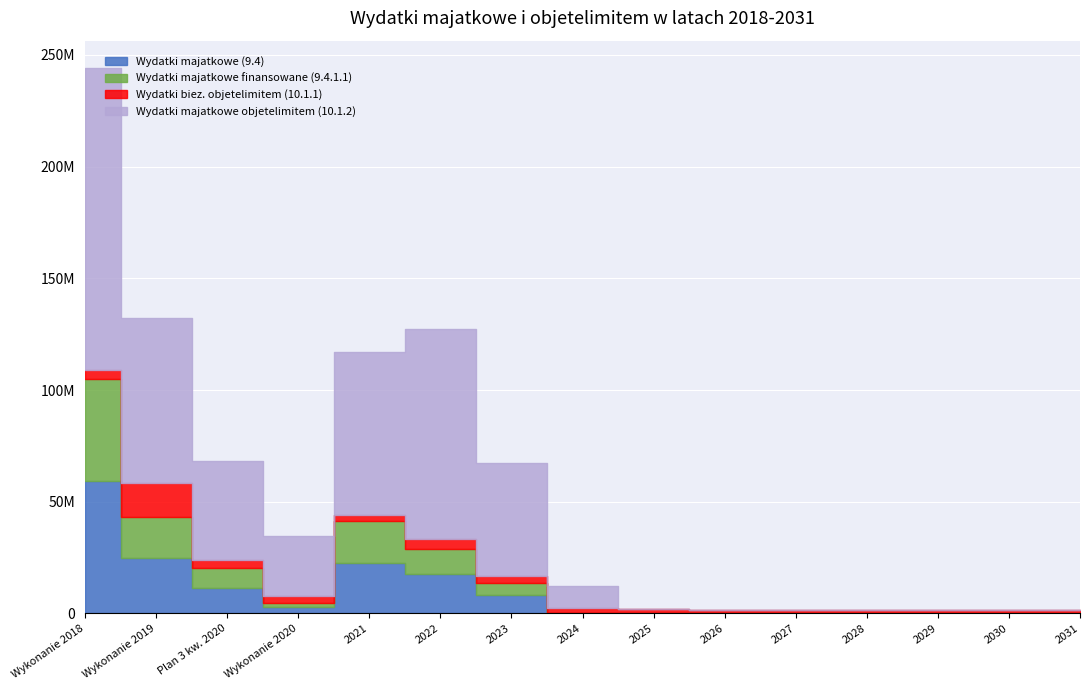

Reading right to left, what are all the values shown in this chart?

Wydatki majatkowe (9.4): 2031=0.0	2030=0.0	2029=0.0	2028=0.0	2027=0.0	2026=0.0	2025=0.0	2024=0.0	2023=8232633.2	2022=17606608.7	2021=22680911.5	Wykonanie 2020=2865442.5	Plan 3 kw. 2020=11482089.1	Wykonanie 2019=24845142.8	Wykonanie 2018=59499167.7
Wydatki majatkowe finansowane (9.4.1.1): 2031=0.0	2030=0.0	2029=0.0	2028=0.0	2027=0.0	2026=0.0	2025=0.0	2024=0.0	2023=5621981.8	2022=11323821.1	2021=18501073.9	Wykonanie 2020=1870417.8	Plan 3 kw. 2020=9062800.6	Wykonanie 2019=18532819.8	Wykonanie 2018=45283509.4
Wydatki biez. objetelimitem (10.1.1): 2031=1441394.0	2030=1438278.0	2029=1435210.0	2028=1432189.0	2027=1429214.0	2026=1426284.0	2025=1802469.0	2024=2573734.5	2023=2940265.1	2022=4256106.3	2021=2950133.4	Wykonanie 2020=2903456.4	Plan 3 kw. 2020=3450844.7	Wykonanie 2019=15010422.4	Wykonanie 2018=3956872.1
Wydatki majatkowe objetelimitem (10.1.2): 2031=0.0	2030=0.0	2029=0.0	2028=0.0	2027=0.0	2026=0.0	2025=0.0	2024=9762000.0	2023=50628383.2	2022=94119817.0	2021=73015543.5	Wykonanie 2020=27153222.4	Plan 3 kw. 2020=44112925.3	Wykonanie 2019=73660591.3	Wykonanie 2018=135386939.8